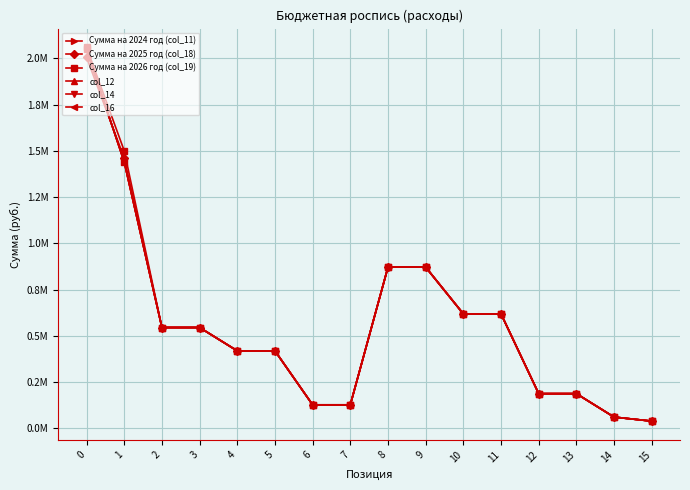

Does the chart have visible grid lines?

Yes